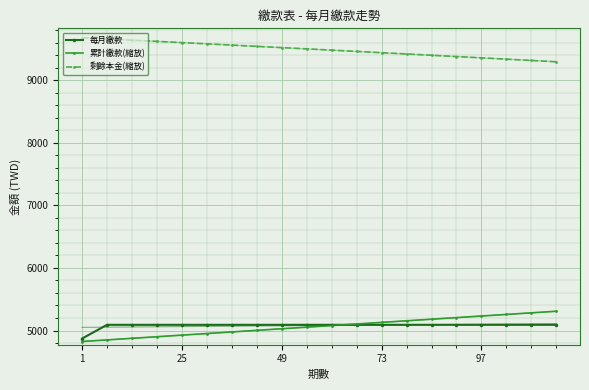

How many series are shown in this chart?

3